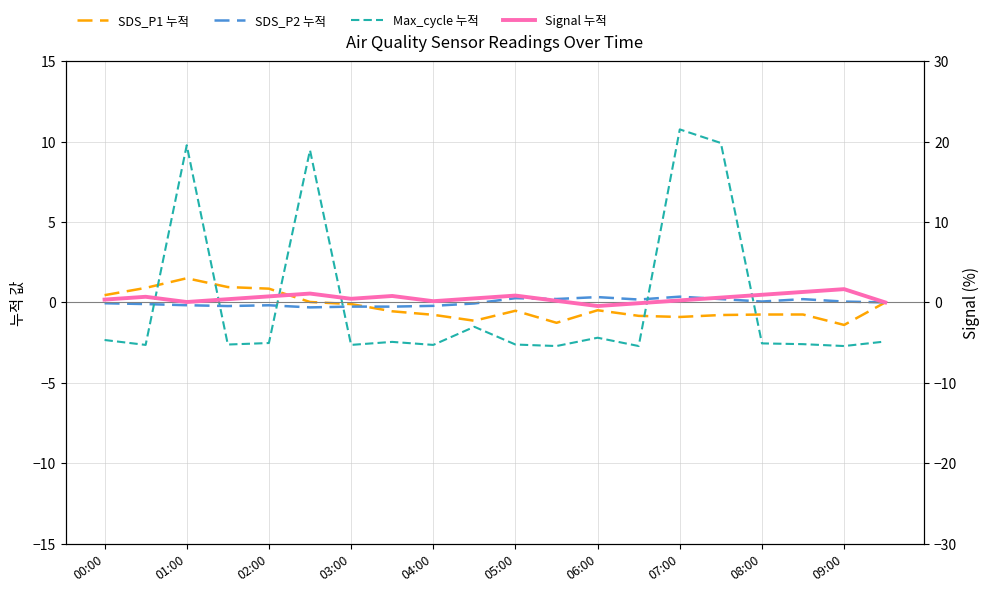

How many data points in SDS_P2 누적 are less than 0?

11